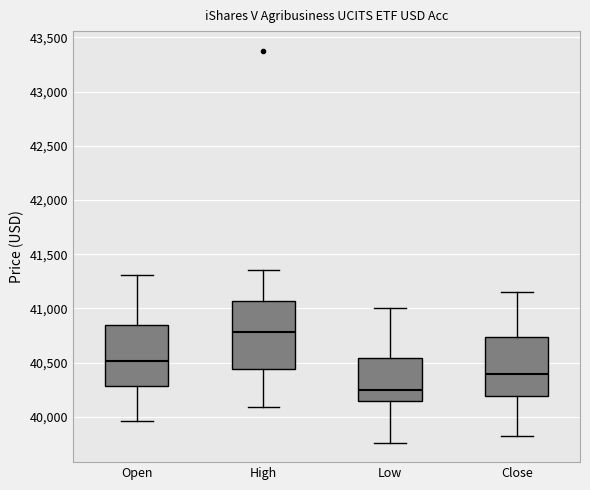

Reading left to right, transcribe this box plot: for each box, give where its median line is, the range the box spans, and where its two whiskers end, as read against the y-axis. The values are not printed on the chart, so give them approximately, as read against the axis.

Open: median 40500, box 40300 to 40850, whiskers 39950 to 41300
High: median 40800, box 40450 to 41050, whiskers 40100 to 41350
Low: median 40250, box 40150 to 40550, whiskers 39750 to 41000
Close: median 40400, box 40200 to 40750, whiskers 39800 to 41150